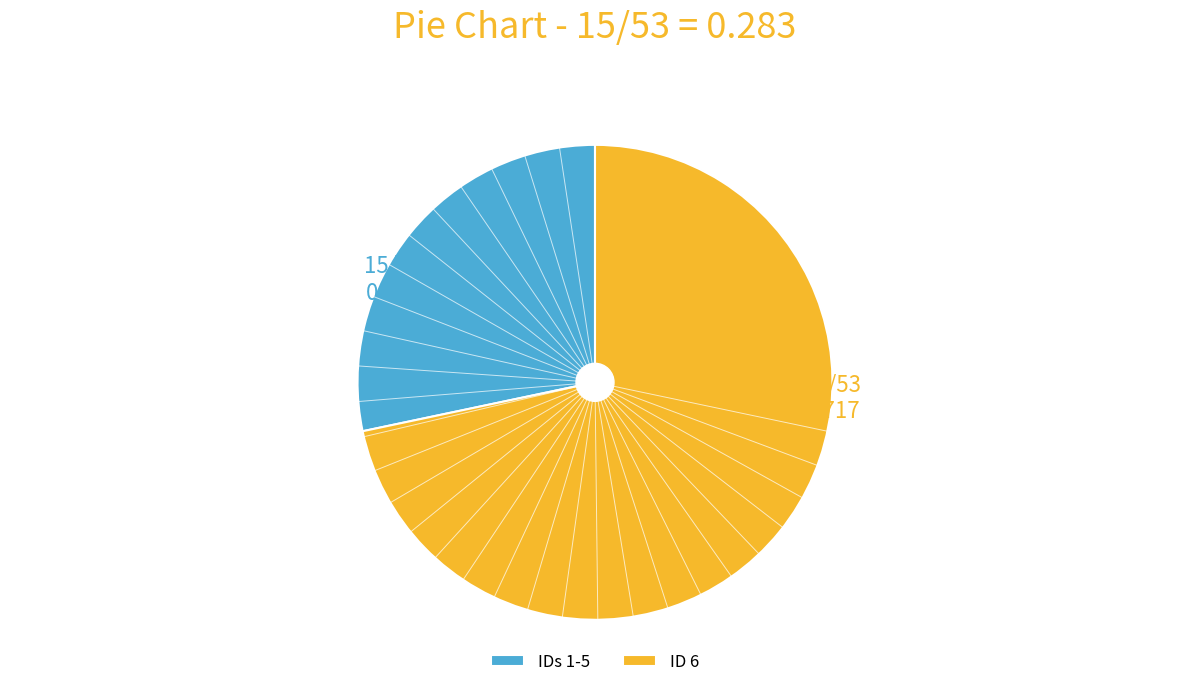

Combined, do IDs 1-5 and ID 6 account for over 50%?

Yes